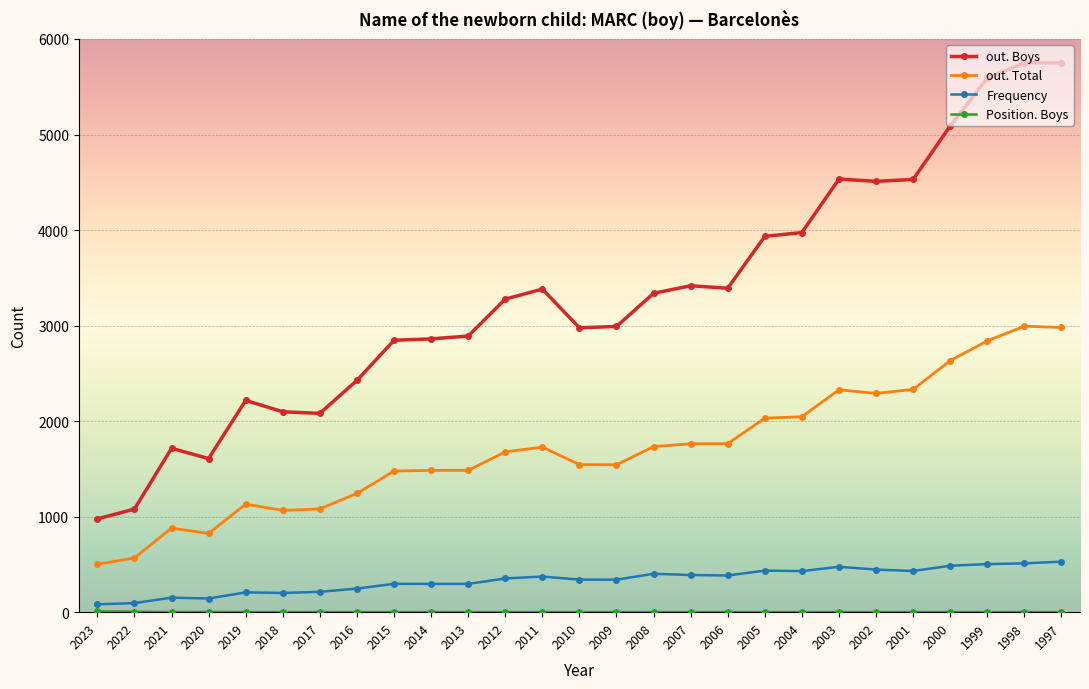

What is the difference between the out. Total values at 2020 and 2007?

939